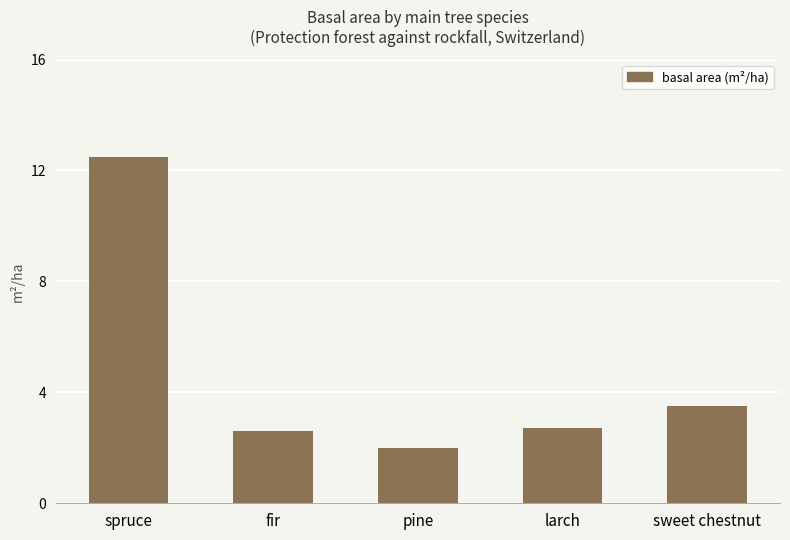

What is the difference between the second highest and second lowest values?

0.9